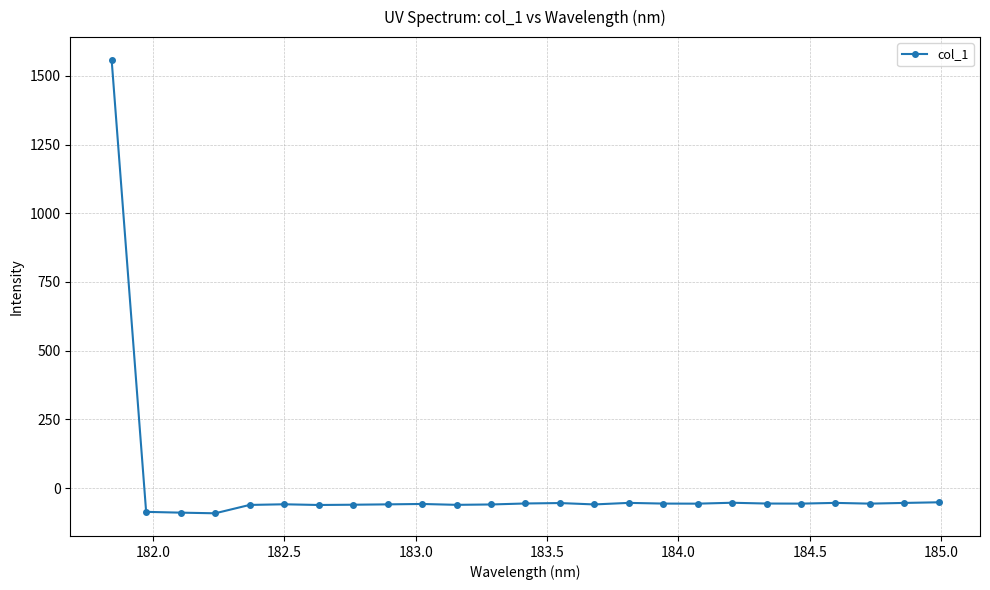

True or false: the data has more than 2 interior local peaks.

True